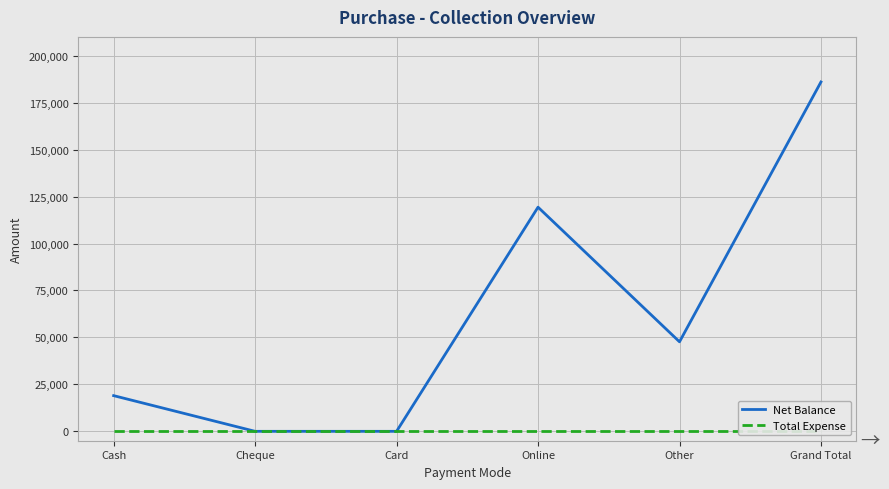

Does the chart display data point markers on the line(s)?

No